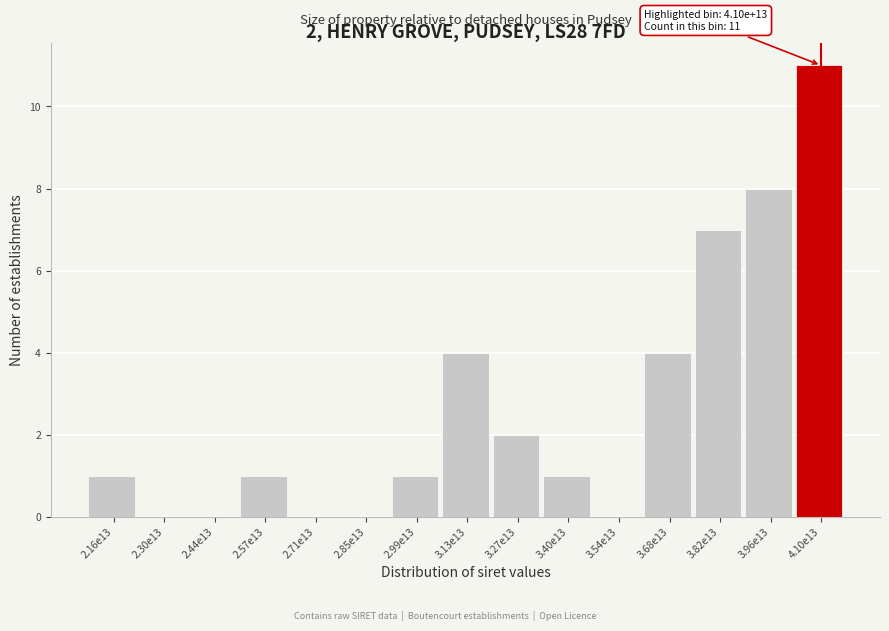

Reading right to left, what are all the values shown in this chart?

4.10e13=11	3.96e13=8	3.82e13=7	3.68e13=4	3.54e13=0	3.40e13=1	3.27e13=2	3.13e13=4	2.99e13=1	2.85e13=0	2.71e13=0	2.57e13=1	2.44e13=0	2.30e13=0	2.16e13=1